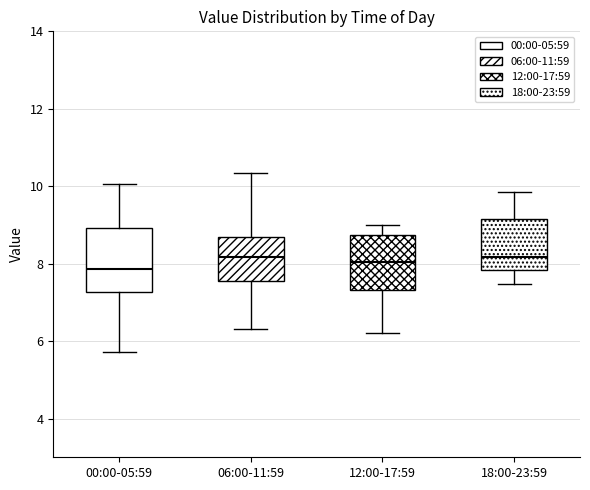

Where does the upper whisker of the box for 18:00-23:59 end on the y-axis? The values are not printed on the chart, so give them approximately, as read against the axis.

9.8